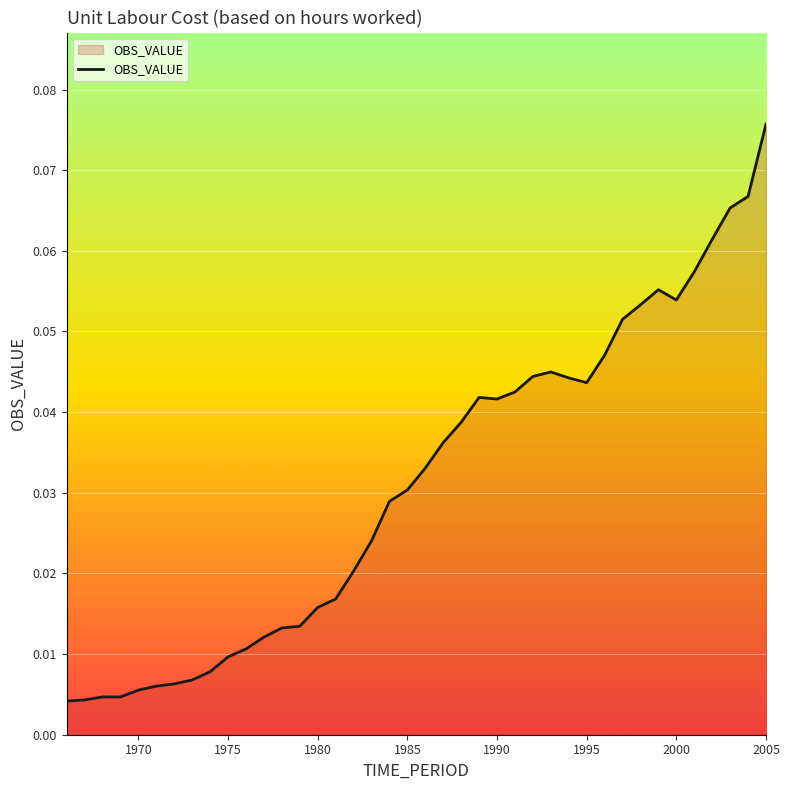

At which category does the chart reach its peak across all series?

2005